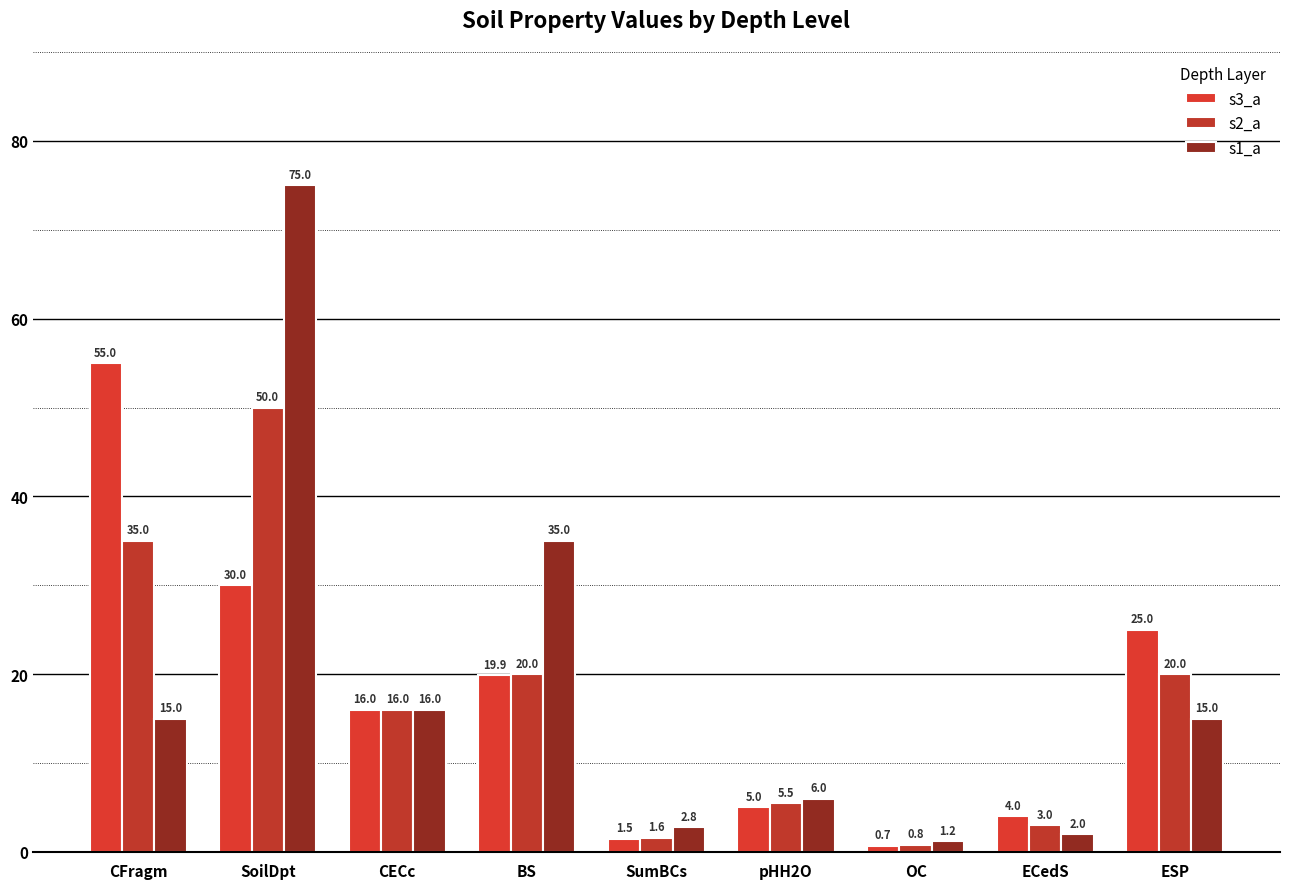

Rank the series by their average value, from highest to lowest.

s1_a, s3_a, s2_a